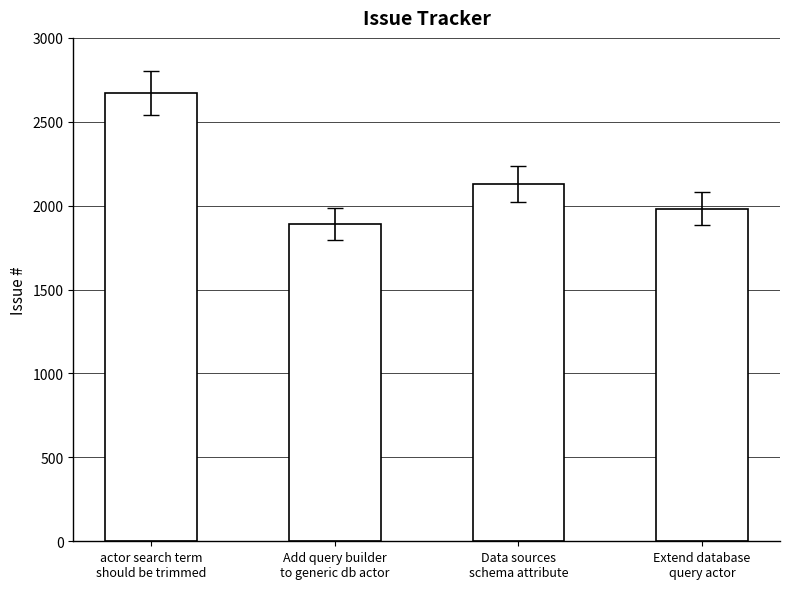

Rank the categories by value from highest to lowest.

actor search term
should be trimmed, Data sources
schema attribute, Extend database
query actor, Add query builder
to generic db actor